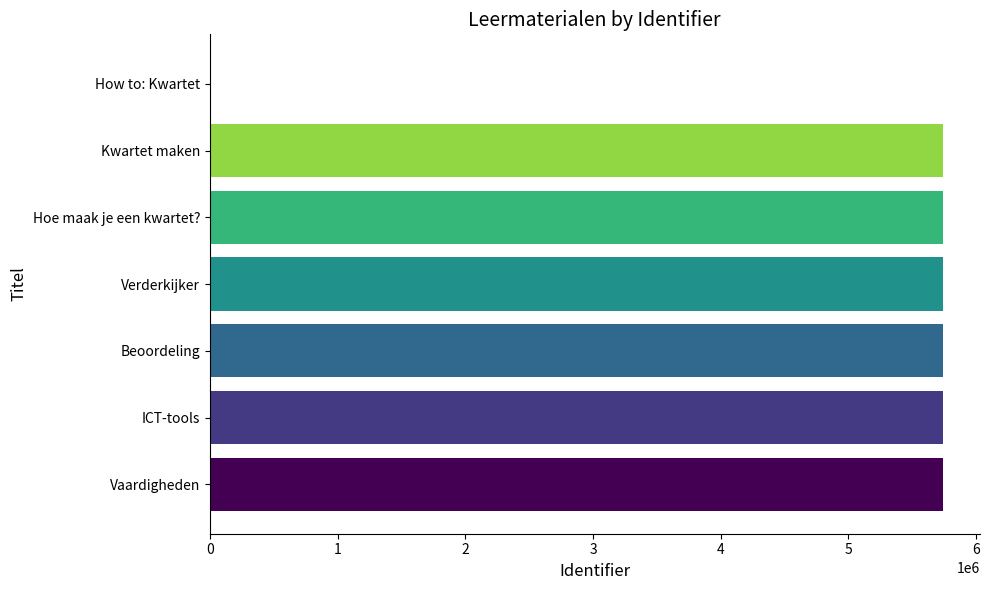

What is the change in value from Hoe maak je een kwartet? to How to: Kwartet?

-5739579